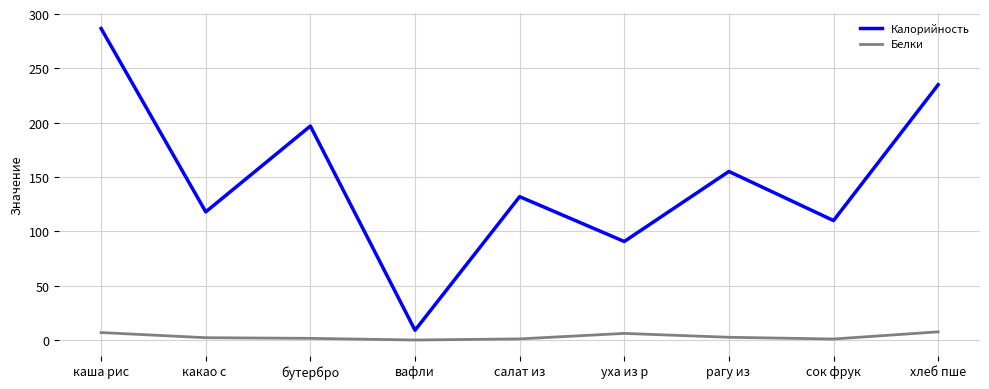

Rank the series by their average value, from lowest to highest.

Белки, Калорийность